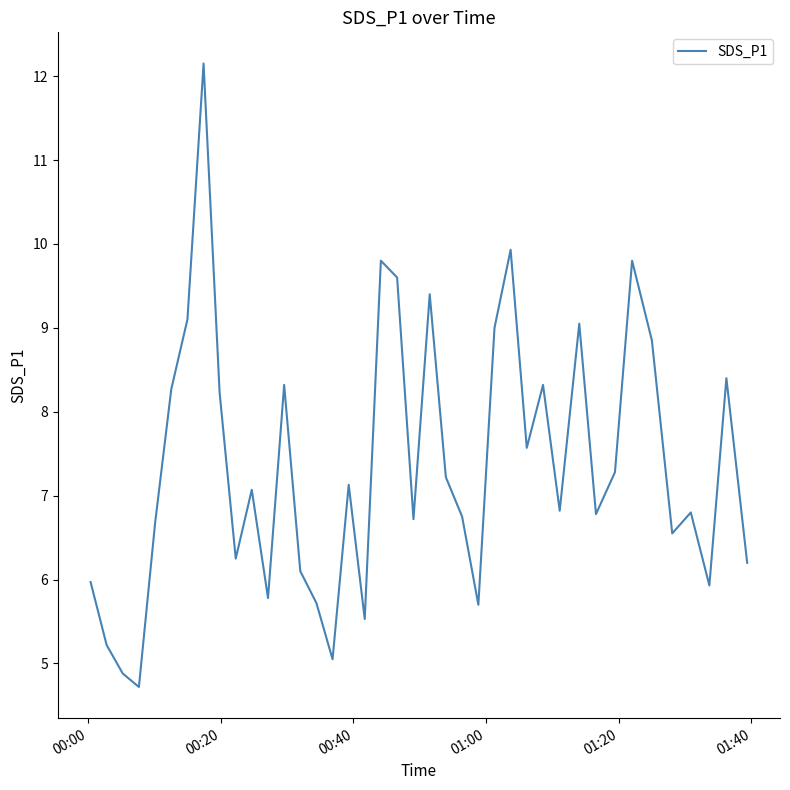

What is the maximum value shown in the chart?

12.2